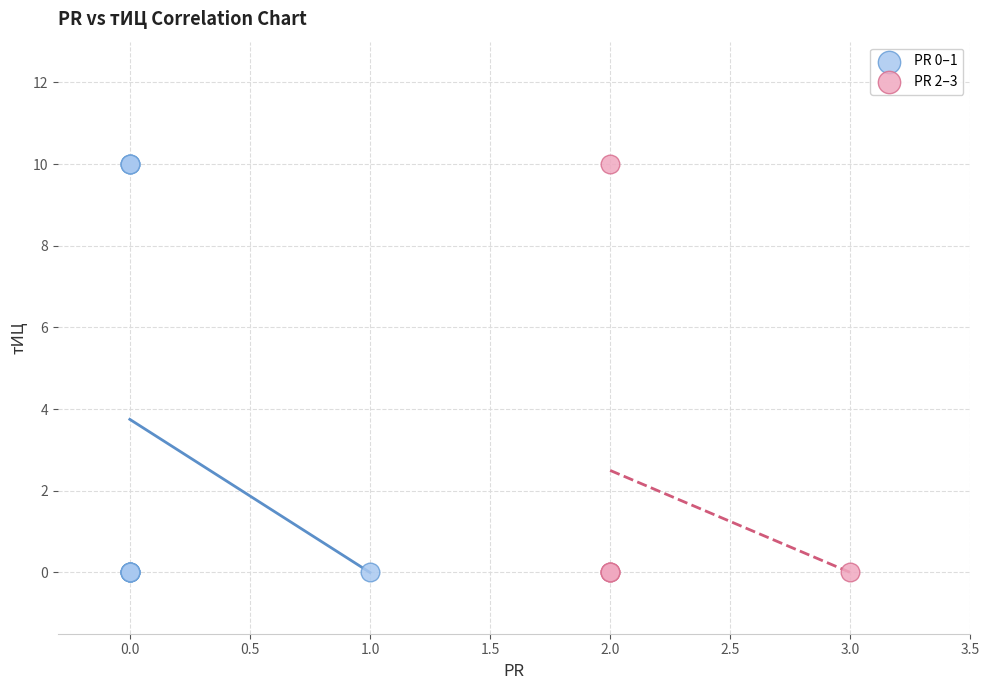

Which series has the widest spread of Y values?

PR 0–1